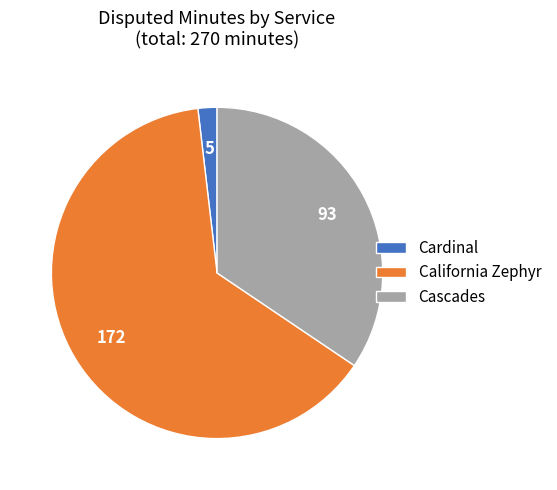

Between Cascades and California Zephyr, which is larger?

California Zephyr